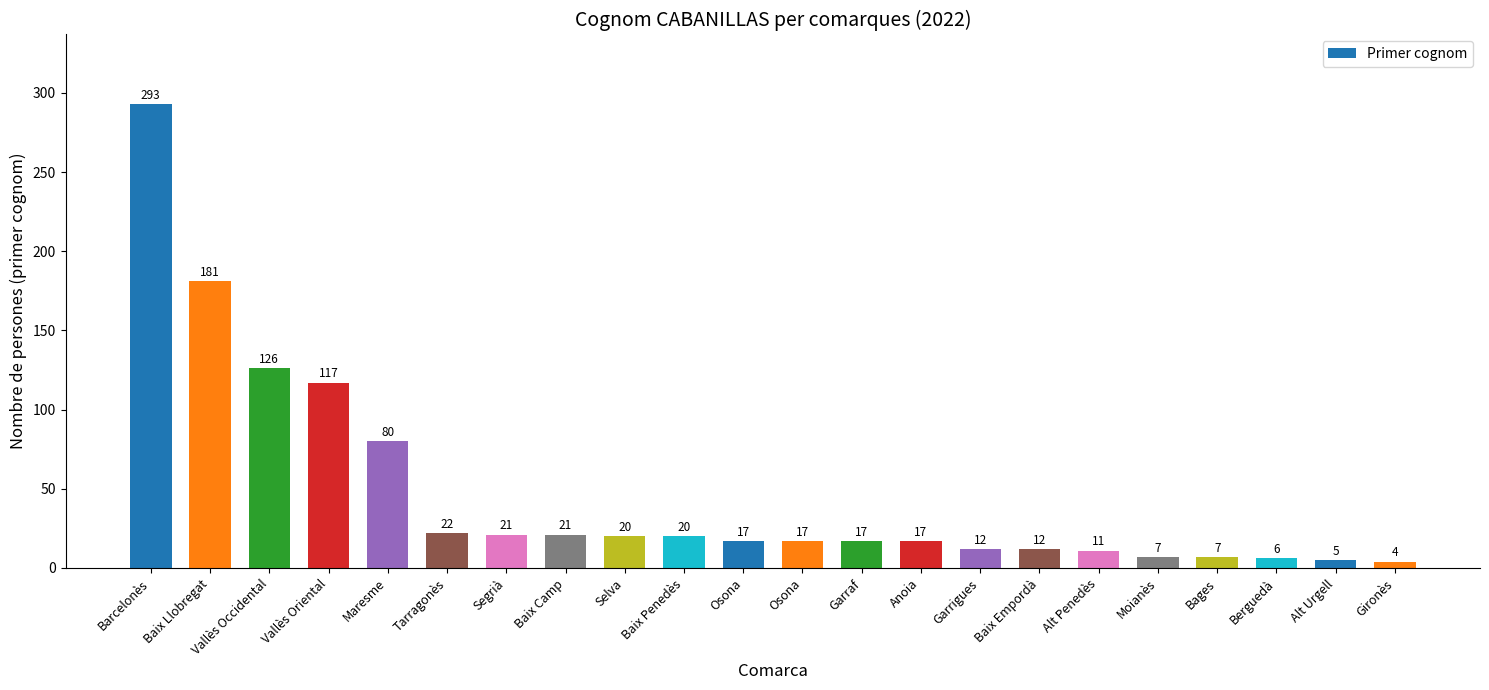

How many bars are there in total?

22